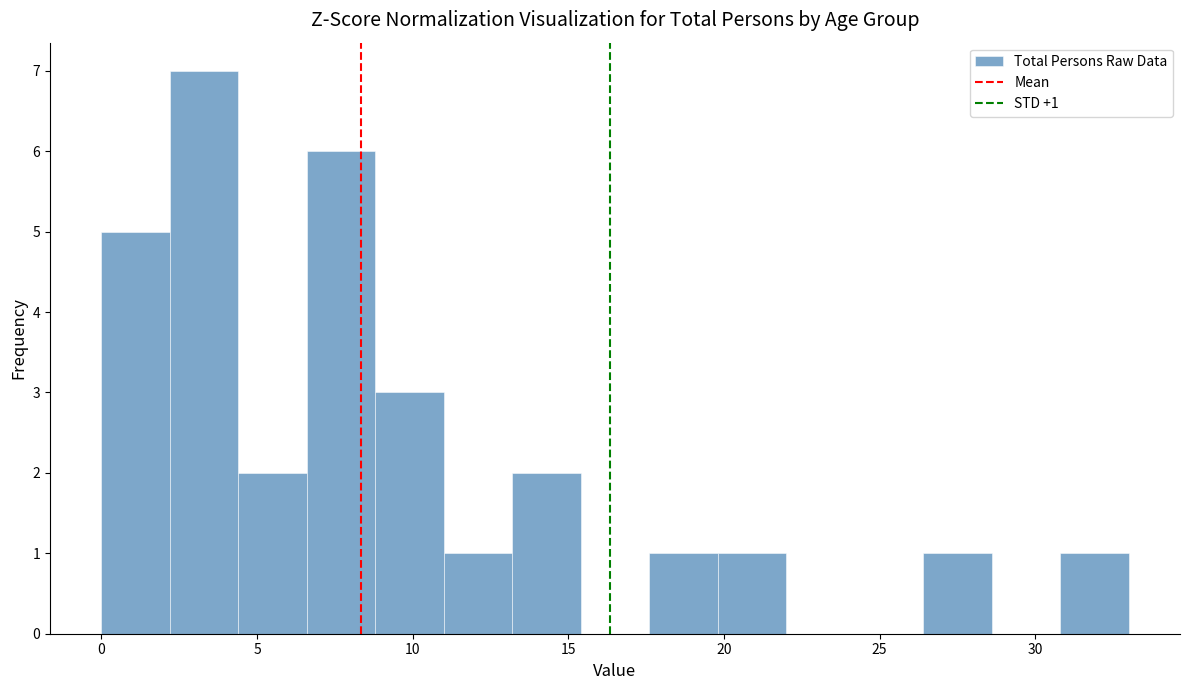

Over which range of the x-axis is the bar tallest?

2.2 to 4.4